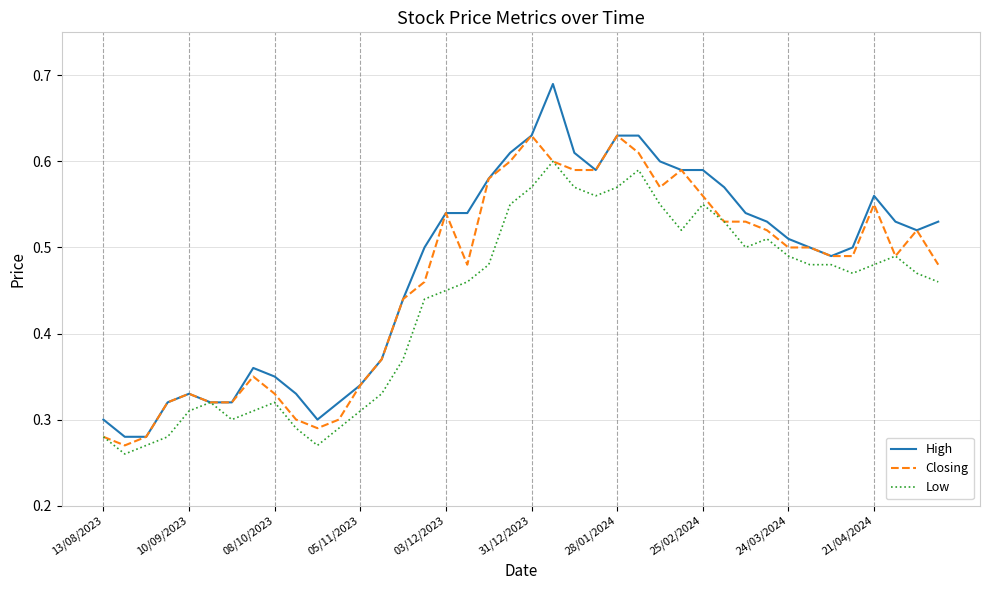

Which series has the widest spread of values?

High